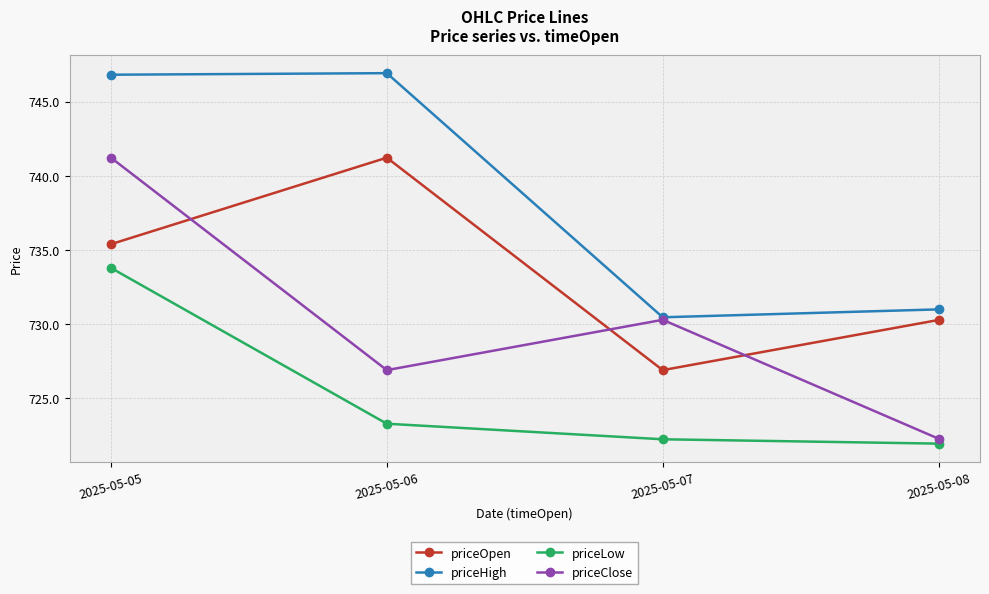

Is the value of priceClose at 2025-05-05 greater than the value of priceOpen at 2025-05-05?

Yes